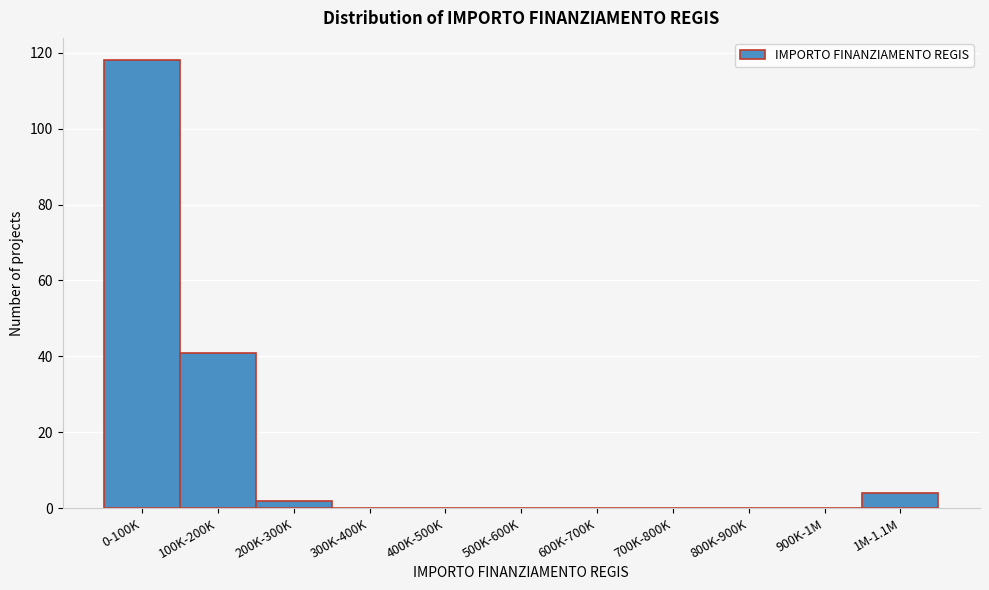

Reading right to left, transcribe all the data shown in this chart.

1M-1.1M=4	900K-1M=0	800K-900K=0	700K-800K=0	600K-700K=0	500K-600K=0	400K-500K=0	300K-400K=0	200K-300K=2	100K-200K=41	0-100K=118